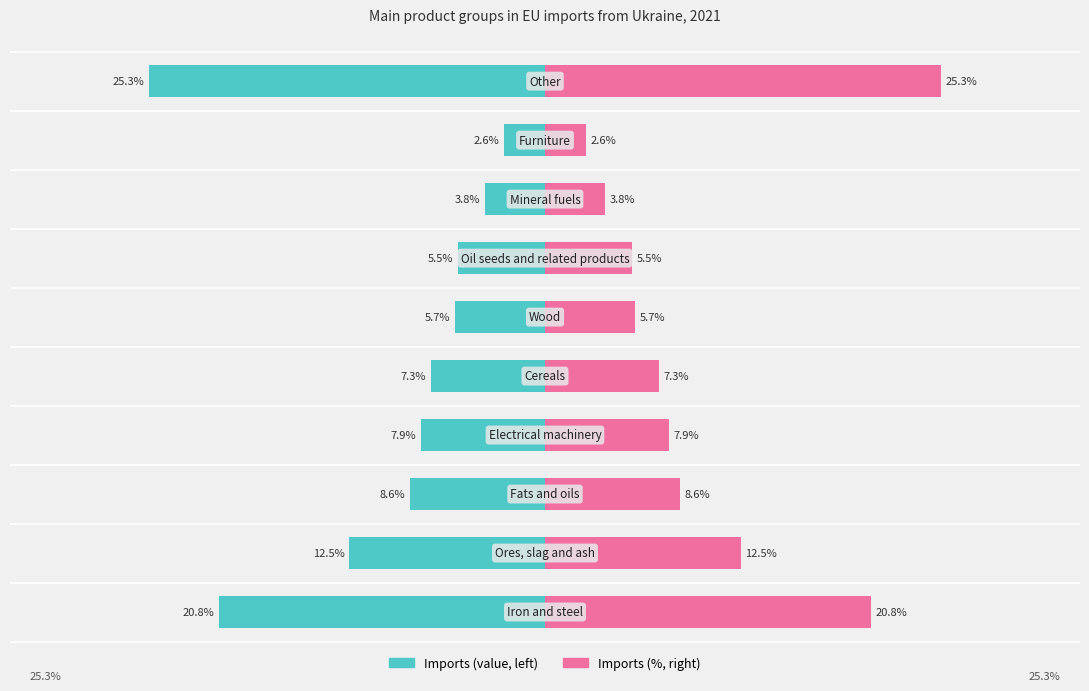

Reading left to right, transcribe all the data shown in this chart.

Imports (left): 0=-20.8	1=-12.5	2=-8.6	3=-7.9	4=-7.3	5=-5.7	6=-5.5	7=-3.8	8=-2.6	9=-25.3
Imports (right): 0=20.8	1=12.5	2=8.6	3=7.9	4=7.3	5=5.7	6=5.5	7=3.8	8=2.6	9=25.3